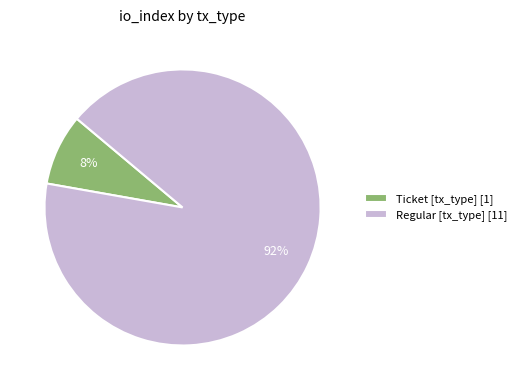

The Regular [tx_type] [11] slice represents 84% of the pie. True or false?

False